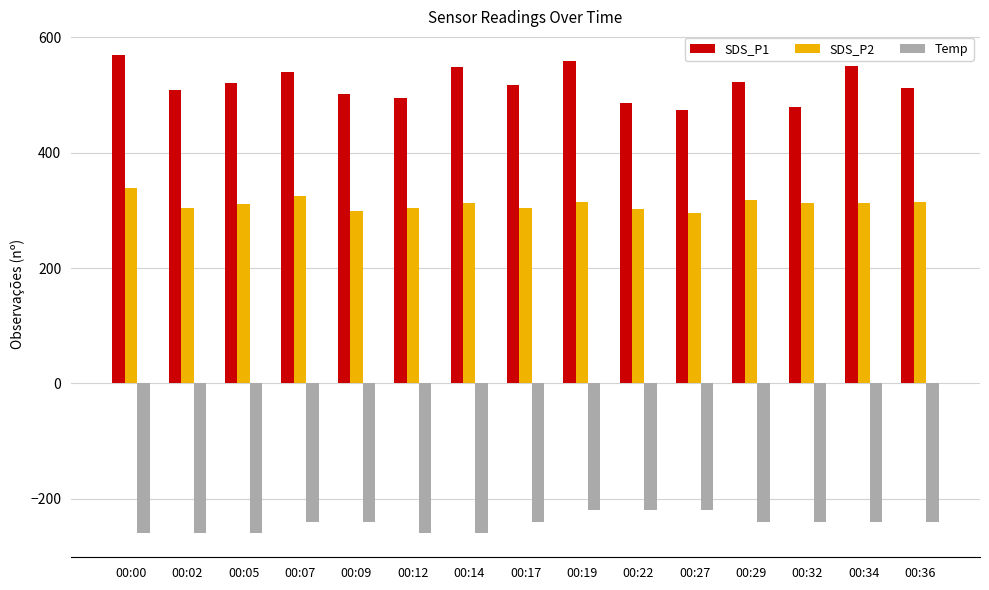

How many data points in SDS_P2 are above 312?

8